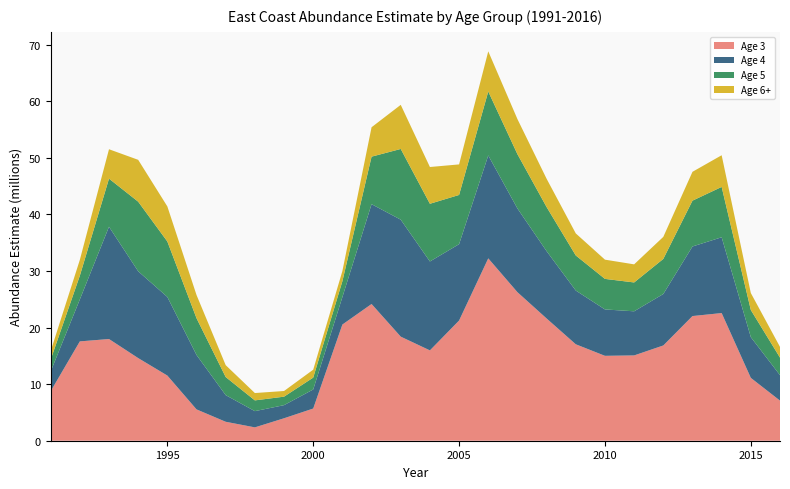

Reading right to left, extract all data points from this chart.

Age 3: 2016=7.1	2015=11.1	2014=22.6	2013=22.0	2012=16.8	2011=15.1	2010=15.0	2009=17.1	2008=21.6	2007=26.3	2006=32.2	2005=21.2	2004=16.0	2003=18.4	2002=24.2	2001=20.5	2000=5.7	1999=4.0	1998=2.4	1997=3.4	1996=5.5	1995=11.5	1994=14.6	1993=18.0	1992=17.6	1991=8.7
Age 4: 2016=4.5	2015=7.2	2014=13.4	2013=12.3	2012=9.1	2011=7.8	2010=8.2	2009=9.5	2008=11.9	2007=14.8	2006=18.2	2005=13.5	2004=15.7	2003=20.7	2002=17.6	2001=4.9	2000=3.4	1999=2.3	1998=2.9	1997=4.7	1996=9.6	1995=13.9	1994=15.3	1993=19.9	1992=7.4	1991=3.5
Age 5: 2016=3.1	2015=4.8	2014=8.9	2013=8.1	2012=6.2	2011=5.1	2010=5.4	2009=6.2	2008=7.8	2007=9.6	2006=11.3	2005=8.7	2004=10.2	2003=12.5	2002=8.4	2001=2.8	2000=2.1	1999=1.5	1998=1.9	1997=3.2	1996=6.5	1995=9.8	1994=12.3	1993=8.5	1992=4.2	1991=2.1
Age 6+: 2016=1.9	2015=3.0	2014=5.6	2013=5.1	2012=3.9	2011=3.2	2010=3.4	2009=3.9	2008=5.0	2007=6.2	2006=7.1	2005=5.4	2004=6.5	2003=7.8	2002=5.2	2001=1.8	2000=1.4	1999=1.0	1998=1.3	1997=2.1	1996=4.1	1995=6.2	1994=7.4	1993=5.2	1992=2.8	1991=1.5